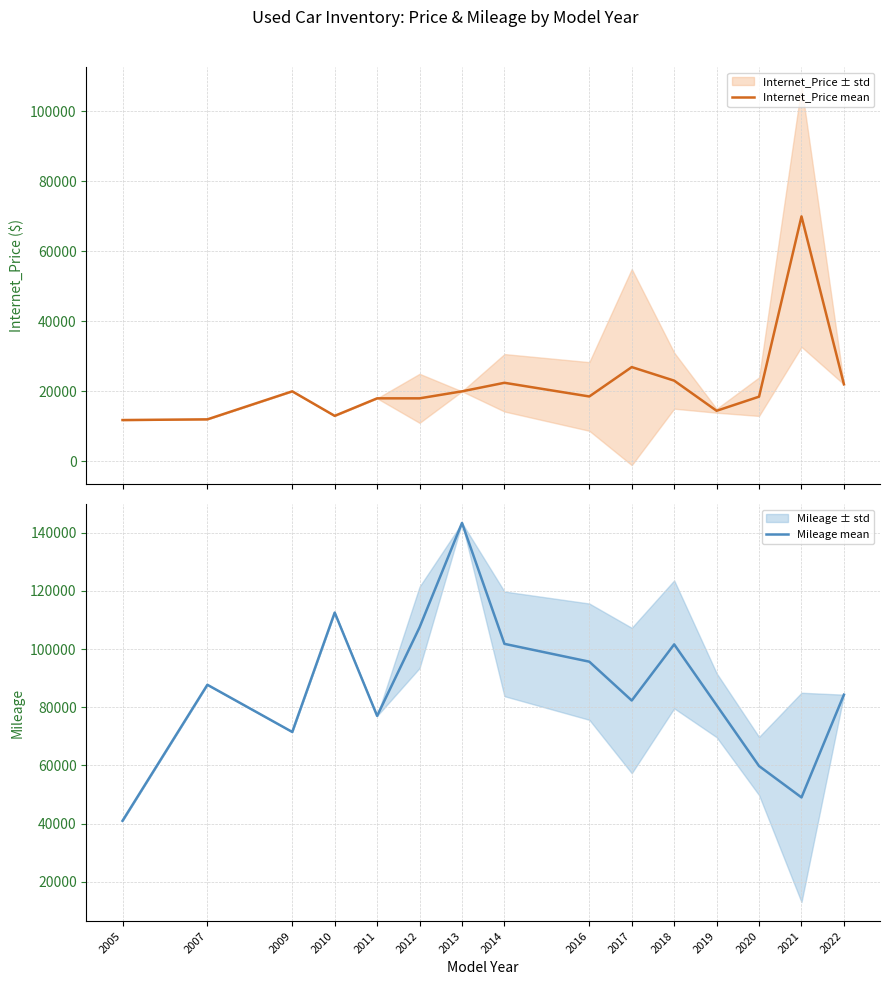

What is the minimum value shown in the chart?

11795